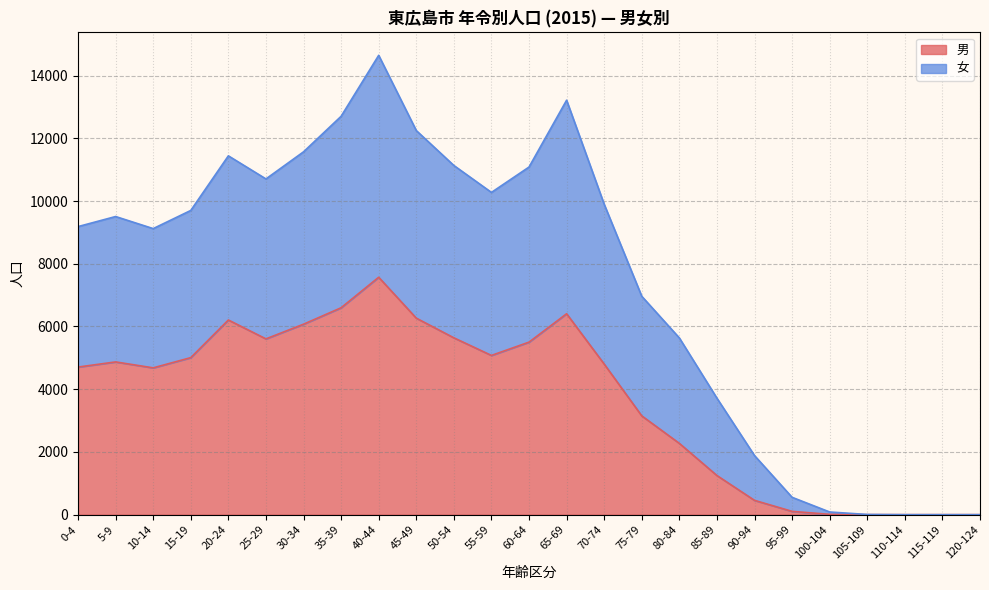

At which category is the sum across all series the highest?

40-44